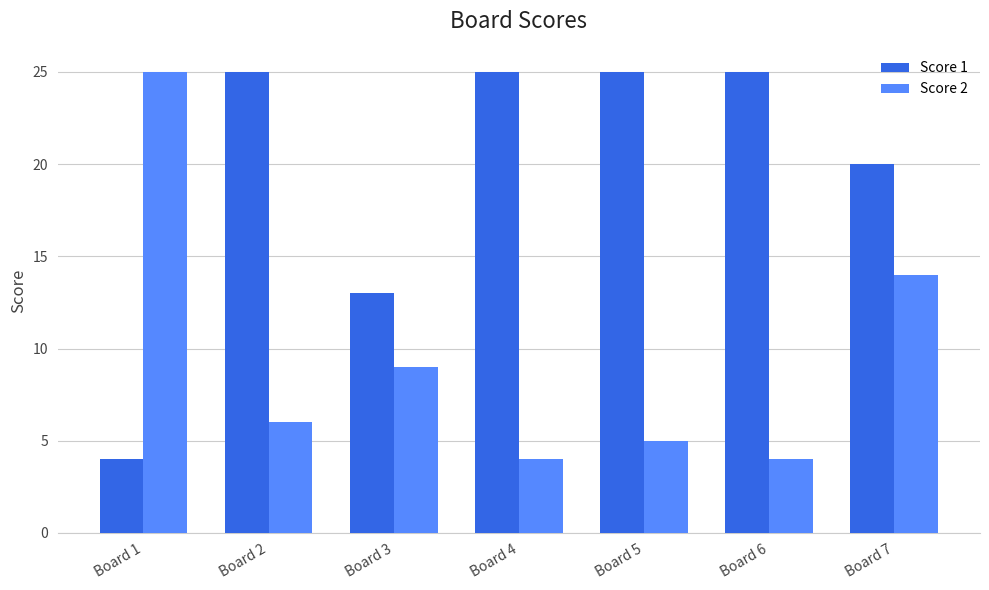

Are the bars horizontal?

No